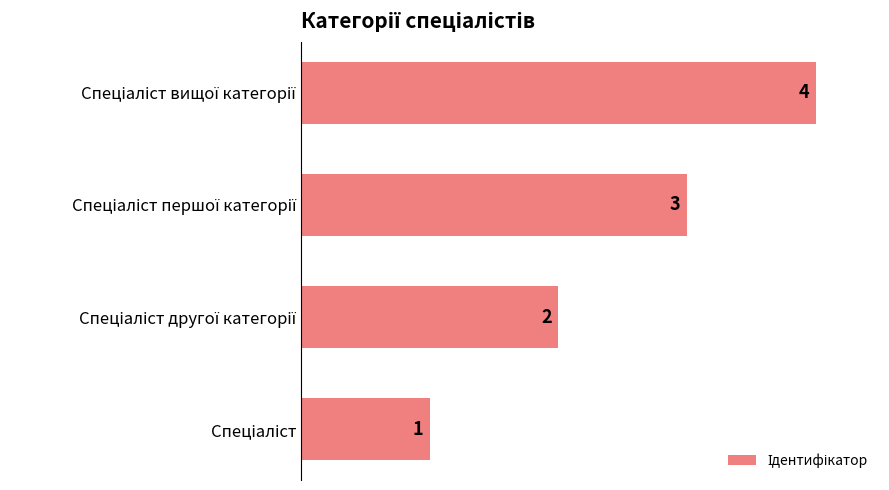

Count the number of categories in the chart.

4